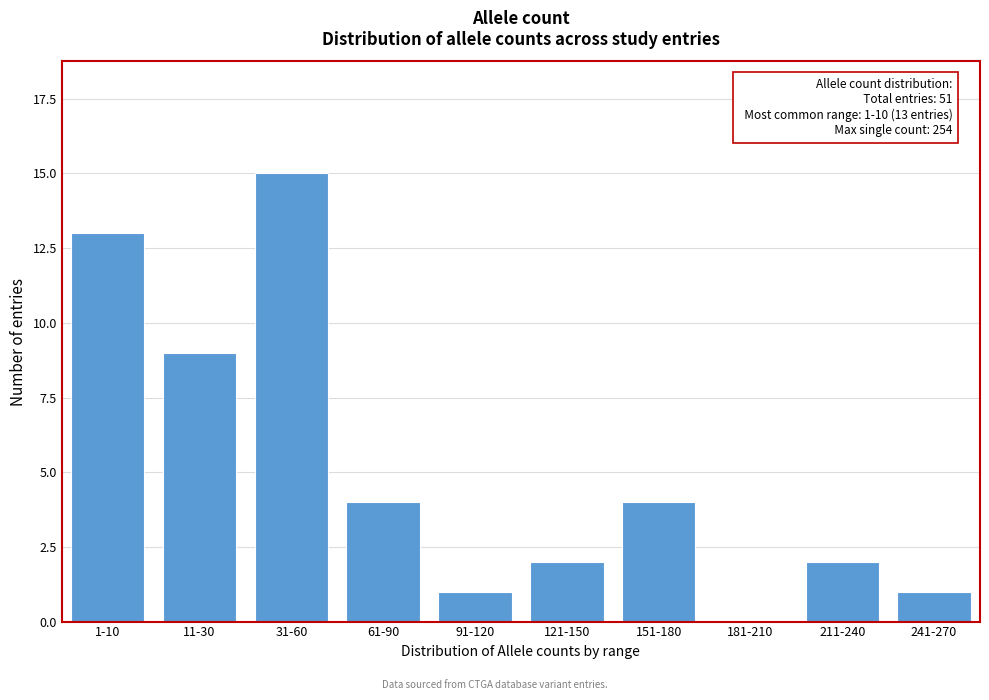

Reading left to right, transcribe all the data shown in this chart.

1-10=13	11-30=9	31-60=15	61-90=4	91-120=1	121-150=2	151-180=4	181-210=0	211-240=2	241-270=1